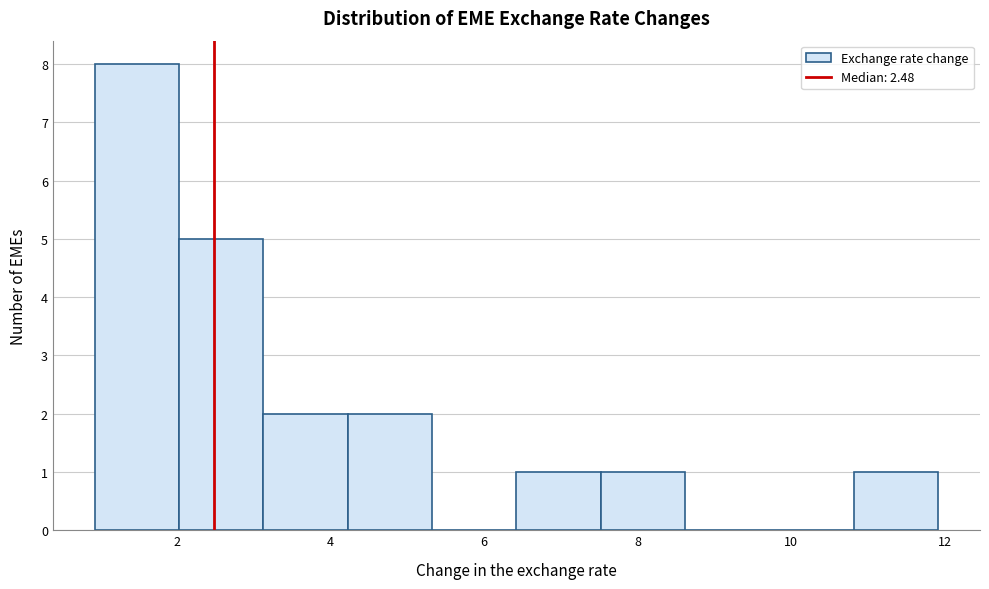

Reading left to right, transcribe this chart: for each bar, give the range it covers on the x-axis and its height. Neither the bar edges nor the heights are printed on the chart, so give them approximately, as read against the axes.

1.0 to 2.0: 8
2.0 to 3.2: 5
3.2 to 4.2: 2
4.2 to 5.4: 2
5.4 to 6.4: 0
6.4 to 7.6: 1
7.6 to 8.6: 1
8.6 to 9.8: 0
9.8 to 10.8: 0
10.8 to 12.0: 1